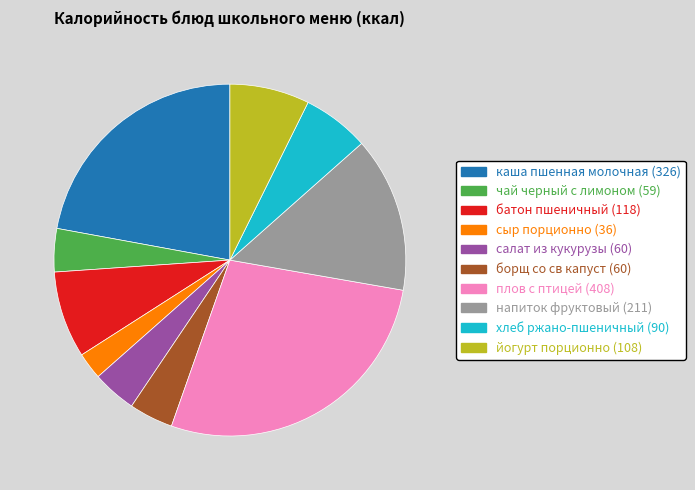

Which slice is the smallest?

сыр порционно